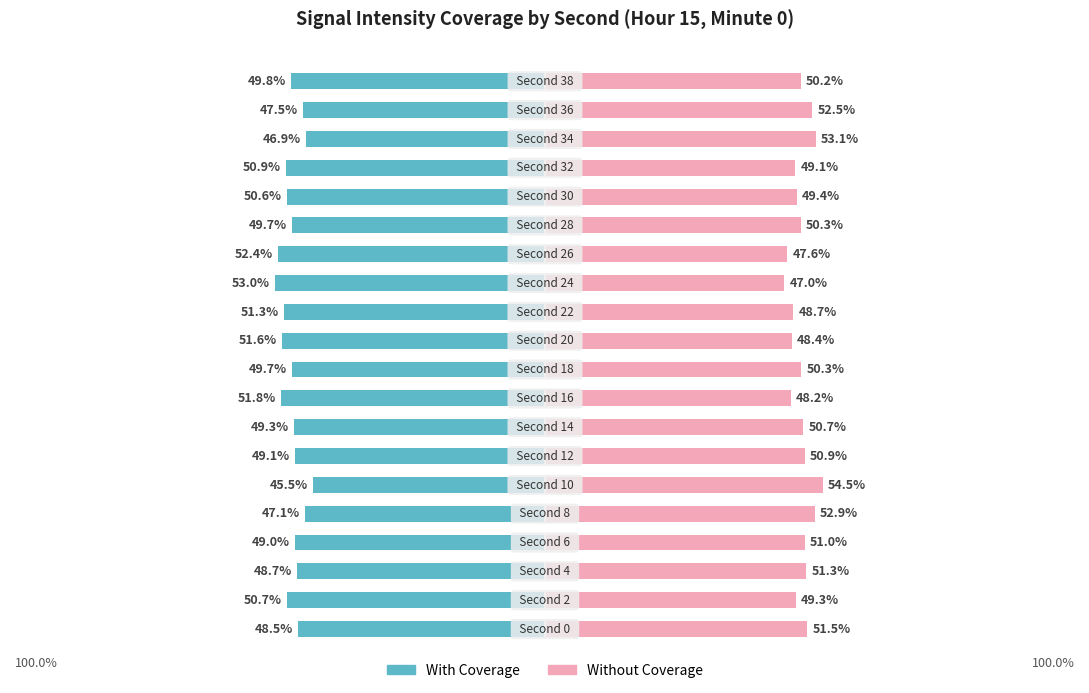

List the series in order of their peak value, highest first.

Without Coverage, With Coverage